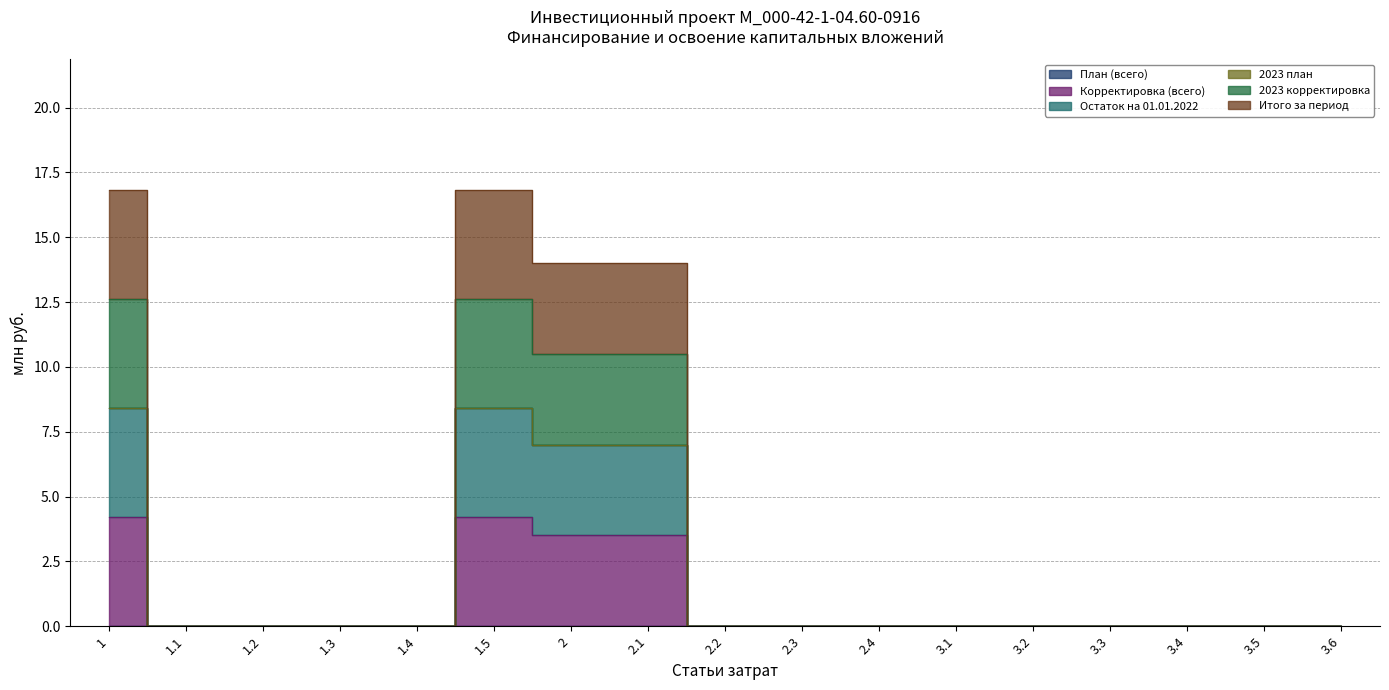

How many values in the Корректировка (всего) series exceed 0?

4